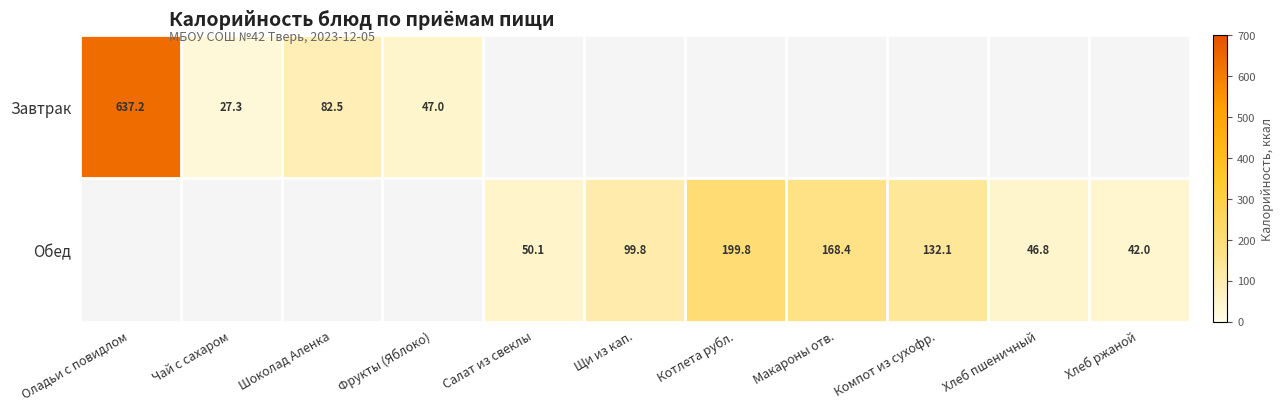

Is it true that Обед equals 46.8 at Хлеб пшеничный?

True